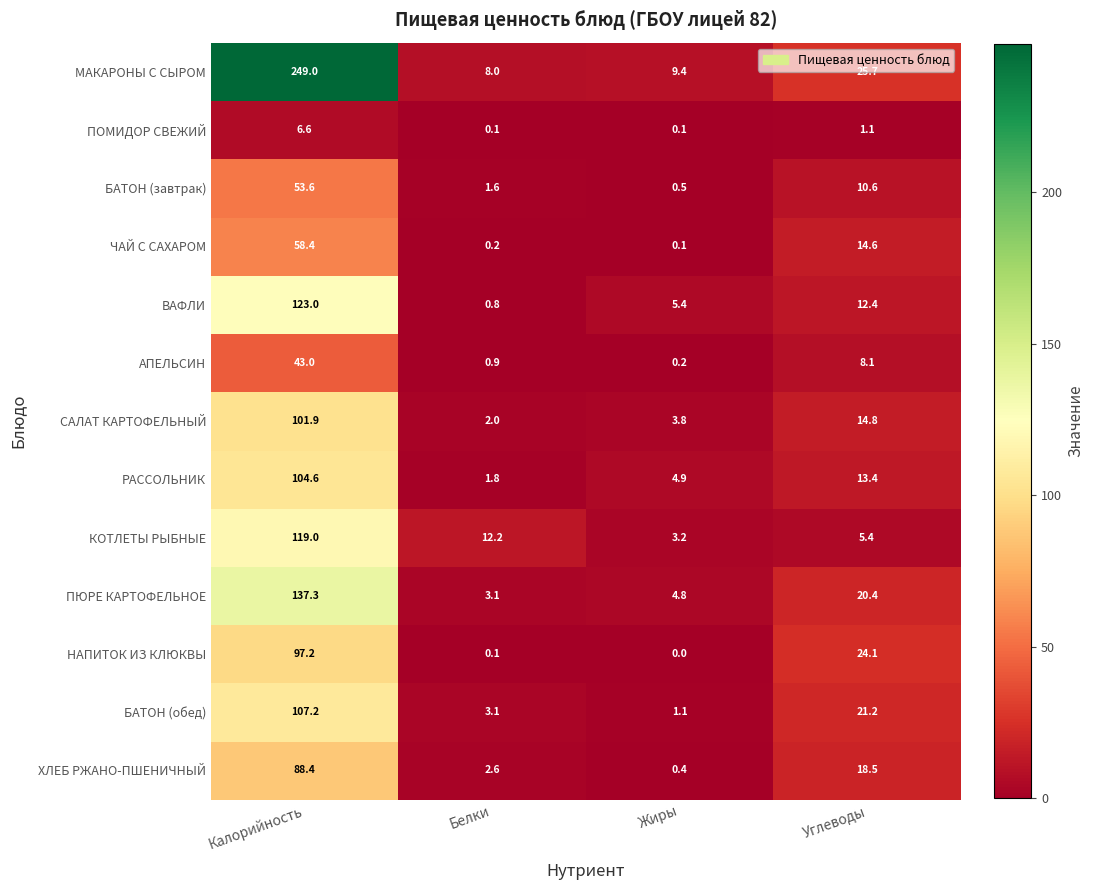

Rank the series at Калорийность from lowest to highest value.

ПОМИДОР СВЕЖИЙ, АПЕЛЬСИН, БАТОН (завтрак), ЧАЙ С САХАРОМ, ХЛЕБ РЖАНО-ПШЕНИЧНЫЙ, НАПИТОК ИЗ КЛЮКВЫ, САЛАТ КАРТОФЕЛЬНЫЙ, РАССОЛЬНИК, БАТОН (обед), КОТЛЕТЫ РЫБНЫЕ, ВАФЛИ, ПЮРЕ КАРТОФЕЛЬНОЕ, МАКАРОНЫ С СЫРОМ